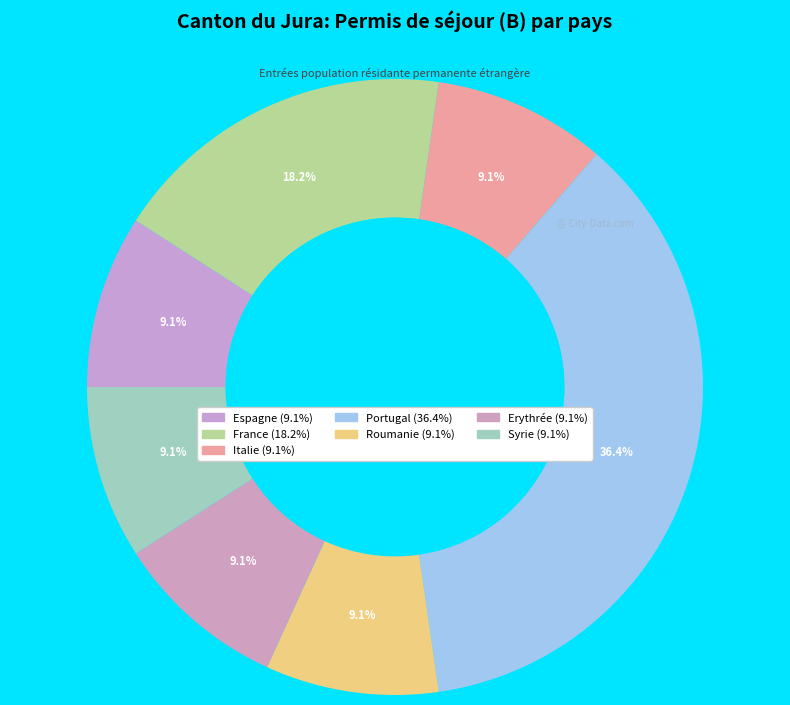

The Italie slice represents 9% of the pie. True or false?

True